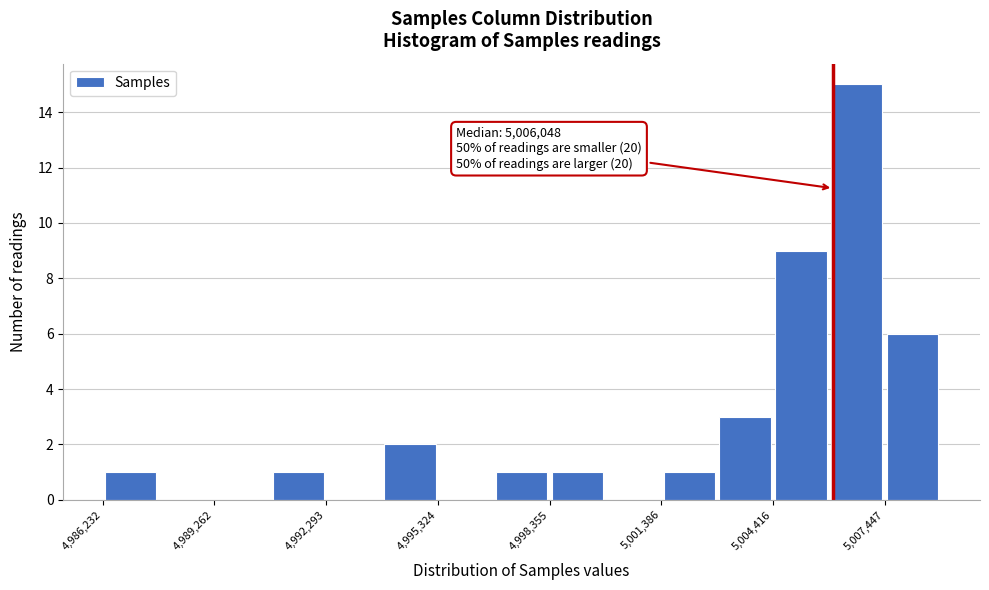

Read against the x-axis, roughly where is the centre of the tallest bar?

5006500